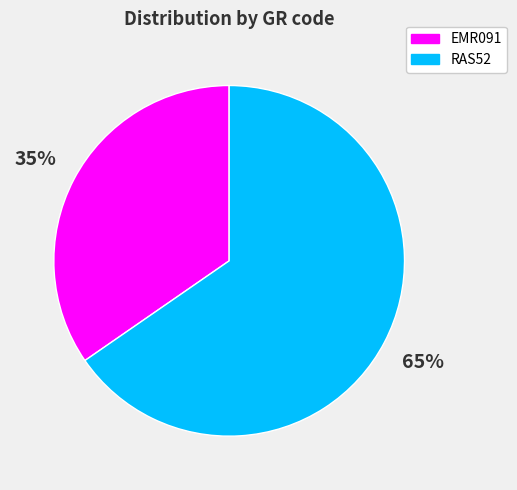

What is the ratio of the value at RAS52 to the value at EMR091?

1.9